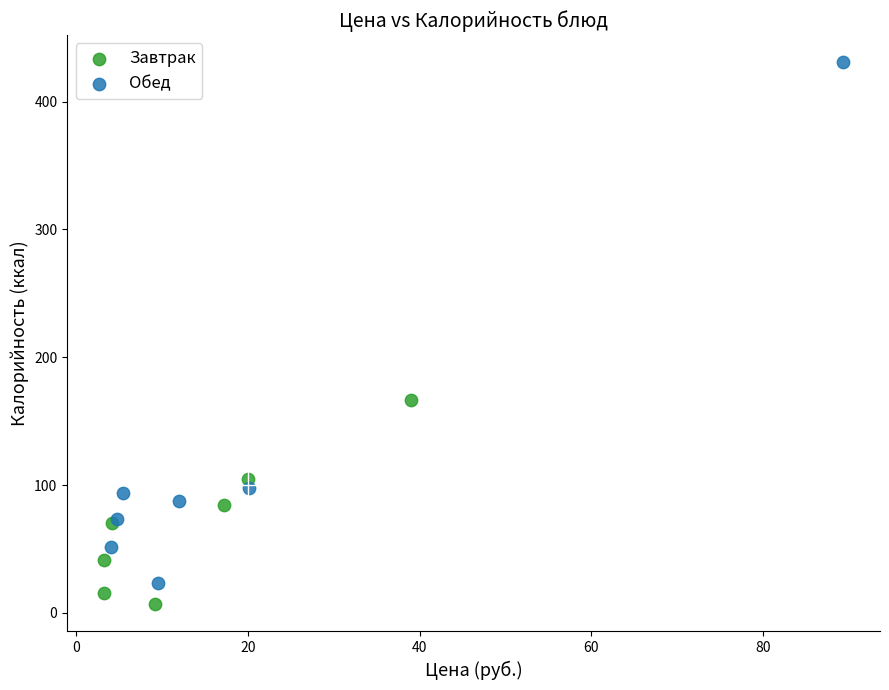

Which series has the widest spread of Y values?

Обед